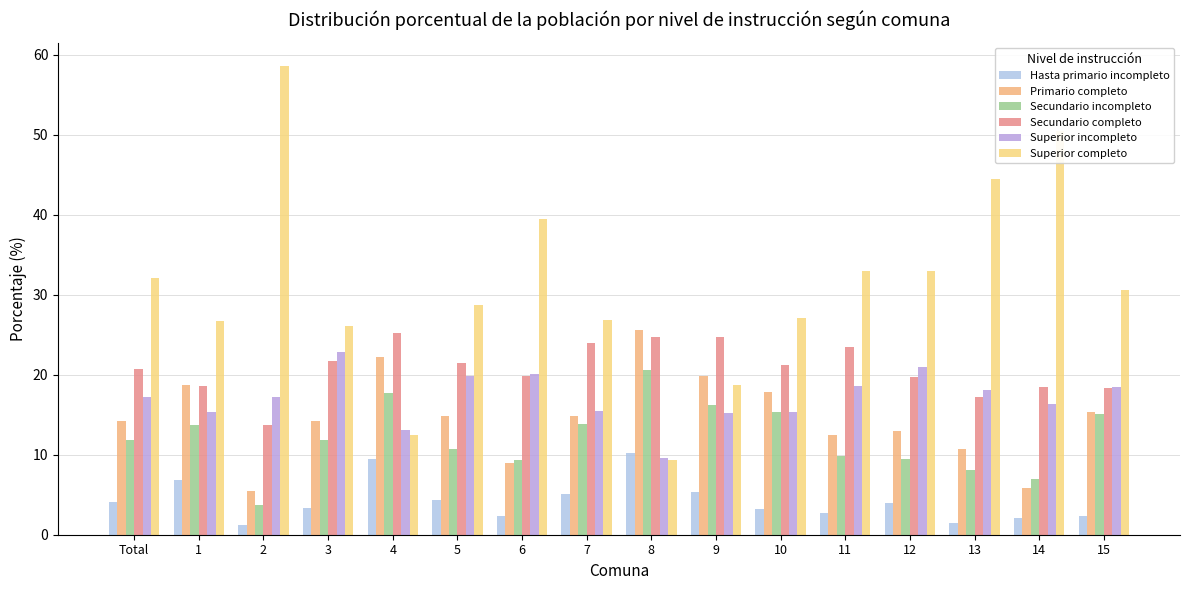

How many distinct data groups are displayed?

6